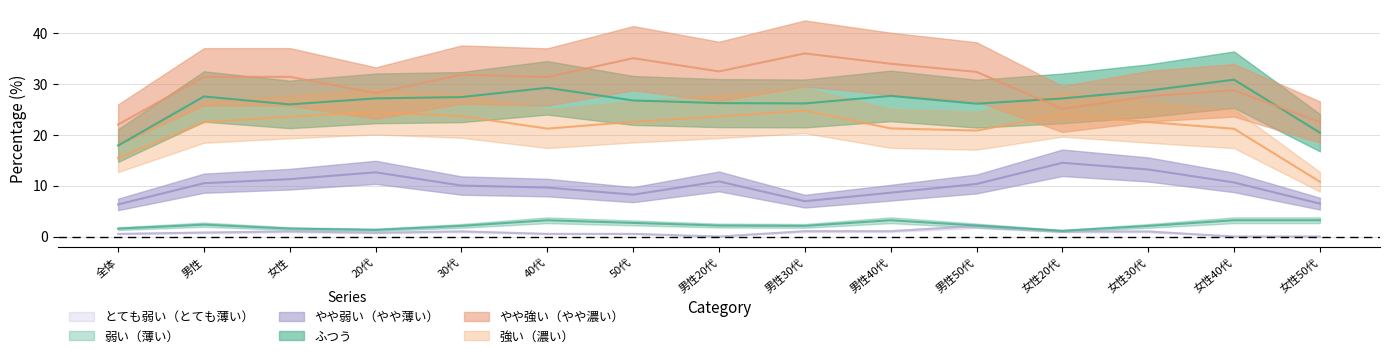

Rank the categories by 弱い（薄い） value from highest to lowest.

女性40代, 40代, 50代, 男性50代, 女性50代, 男性30代, 男性40代, 女性, 全体, 男性, 30代, 20代, 男性20代, 女性20代, 女性30代